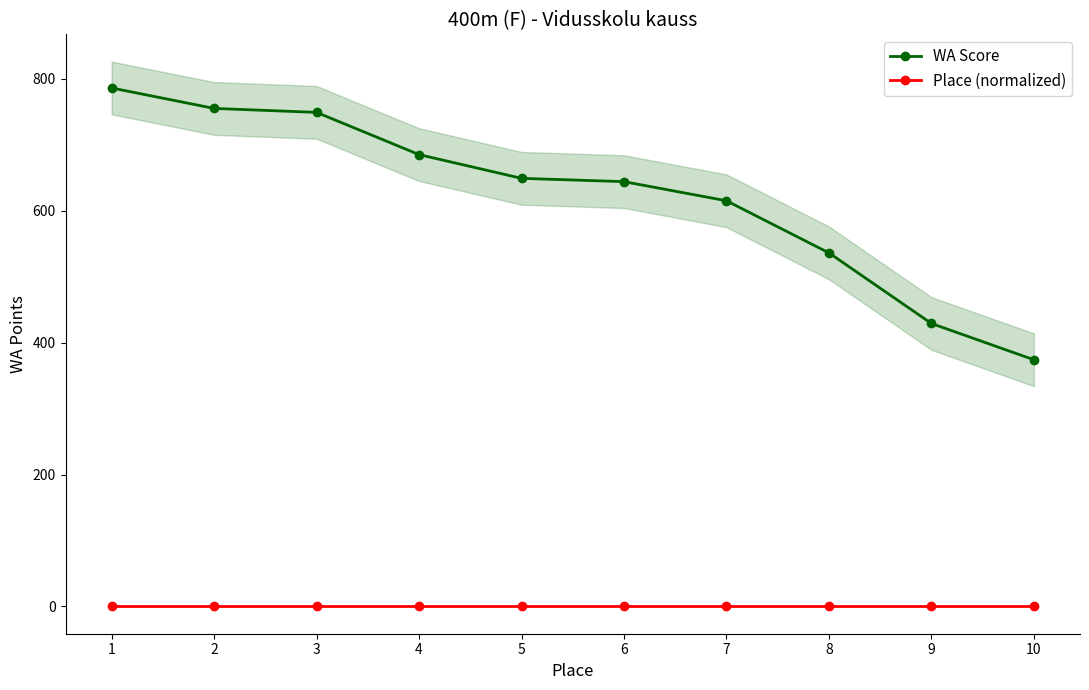

How many distinct data groups are displayed?

2